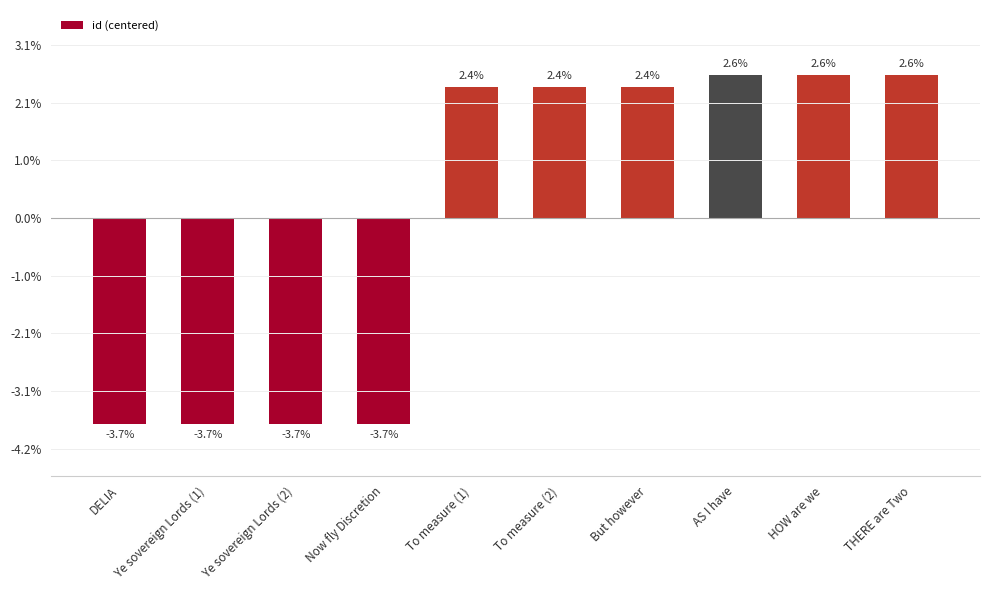

Where is the data nearest to the value -1083?

To measure (1)